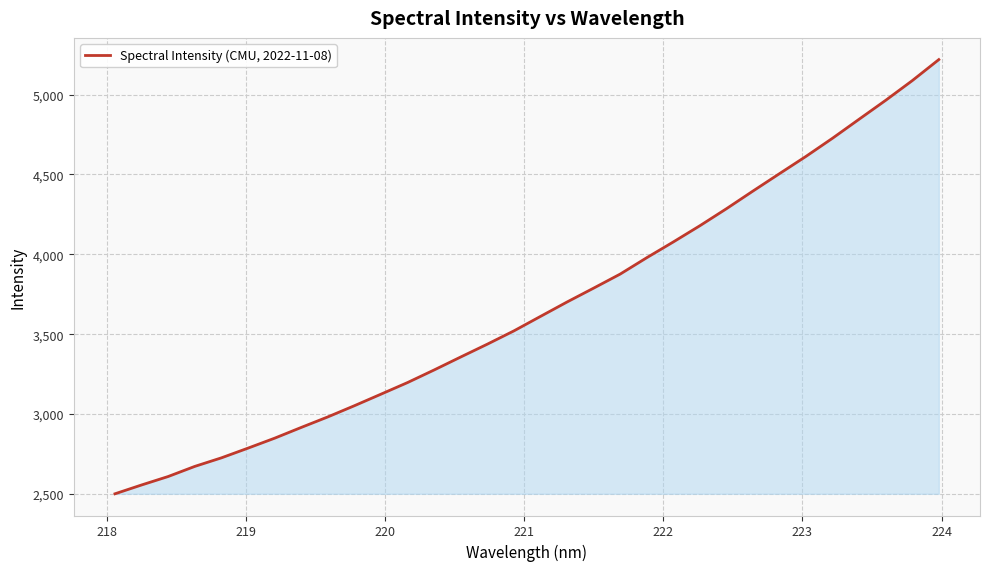

What is the smallest value displayed?

2500.5